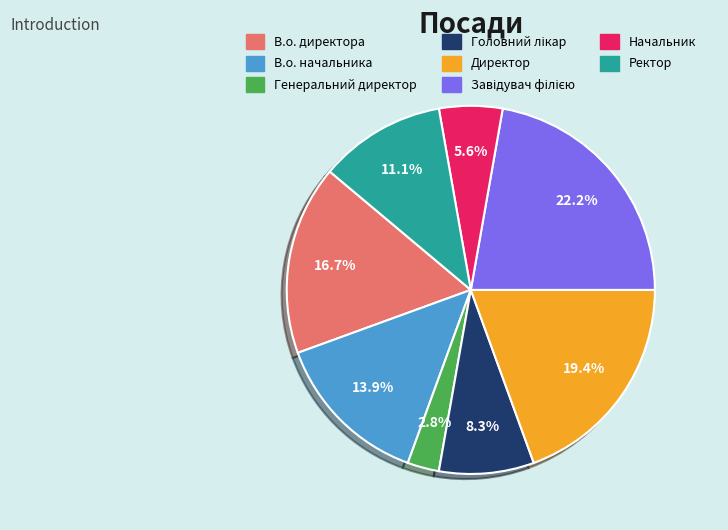

How many slices are in this pie chart?

8